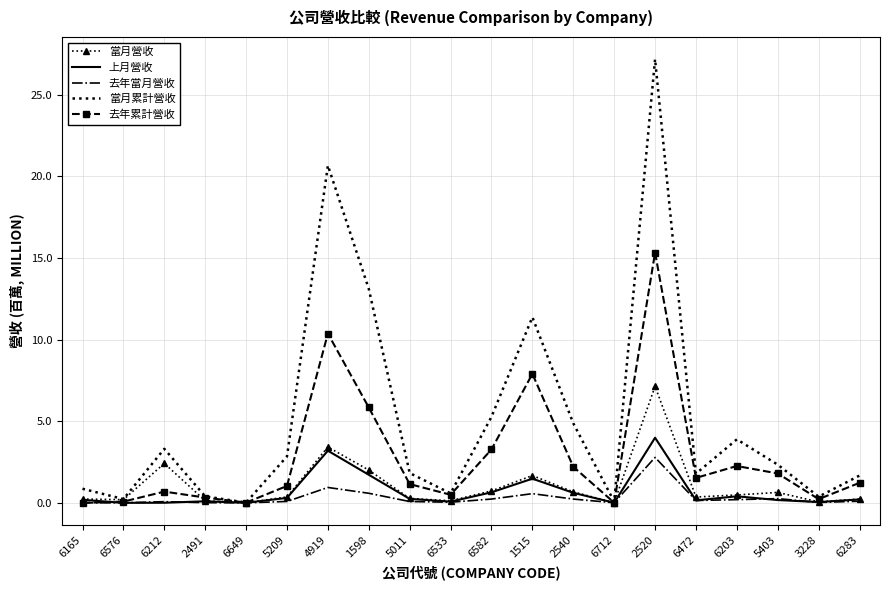

What is the spread (max minus min) of values at 6472?

1.6